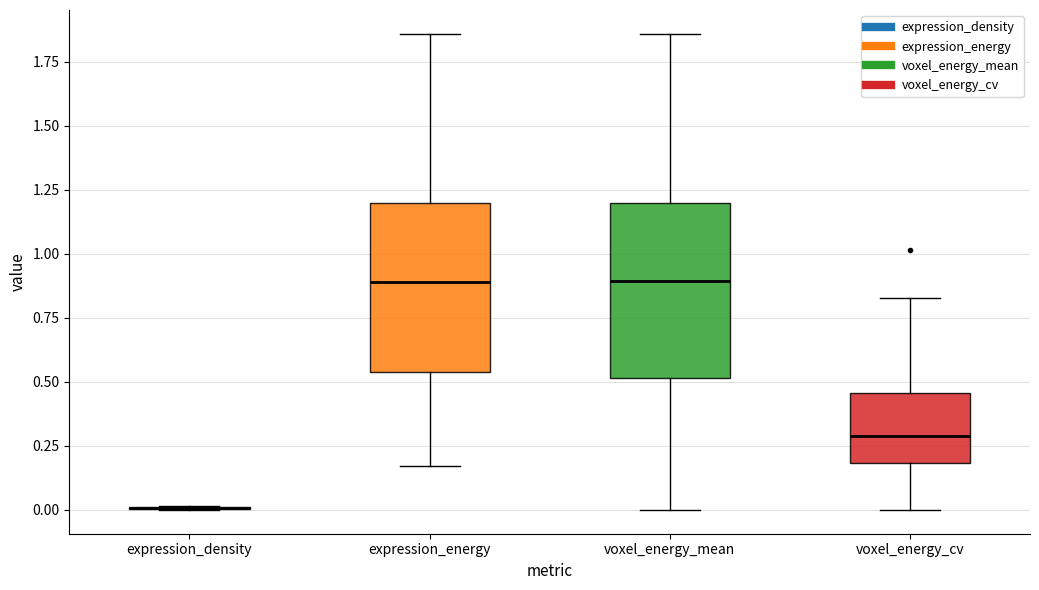

Where is the upper edge of the box for voxel_energy_mean on the y-axis? The values are not printed on the chart, so give them approximately, as read against the axis.

1.20